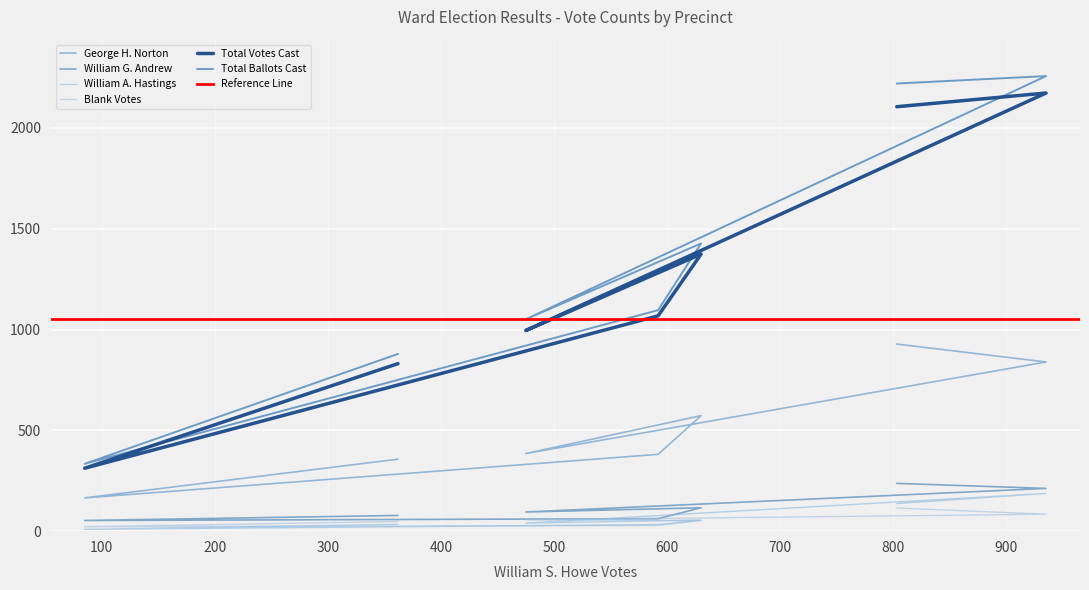

What is the highest value of the George H. Norton series?

928